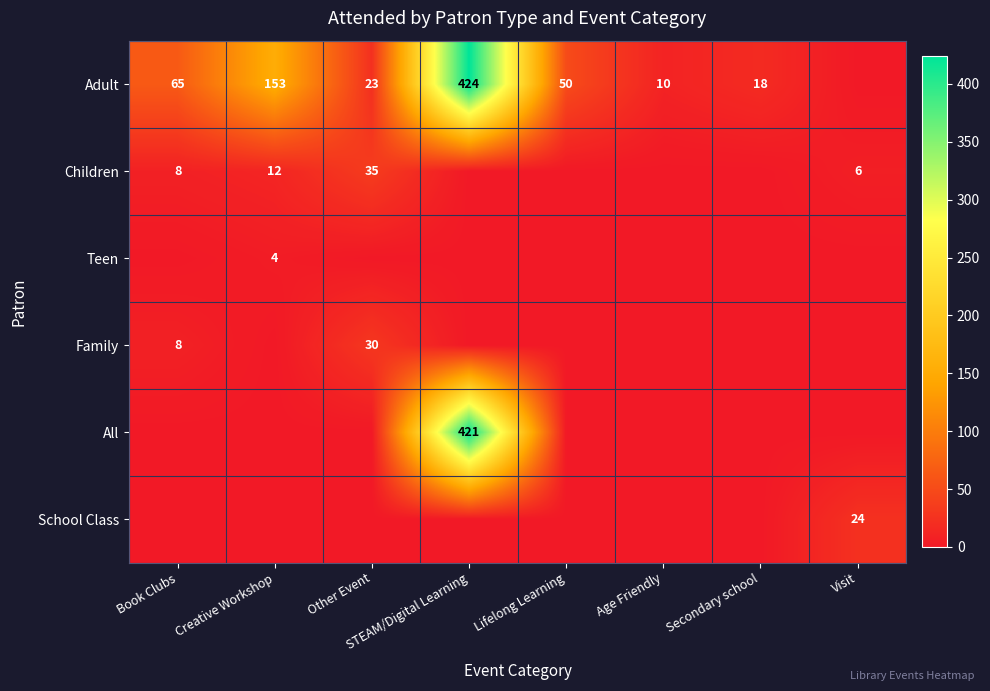

What is the spread (max minus min) of values at Secondary school?

18